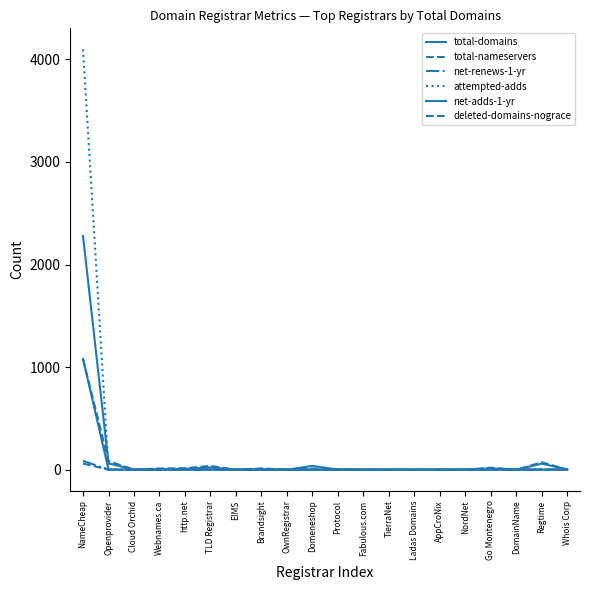

Reading left to right, what are all the values shown in this chart?

total-domains: 2277	62	0	4	7	23	0	2	0	37	1	1	0	0	0	0	12	0	59	2
total-nameservers: 1080	84	0	12	15	37	0	13	0	11	3	2	0	0	0	0	20	0	72	2
net-renews-1-yr: 86	1	0	0	1	1	0	0	0	1	0	0	0	0	0	0	7	0	4	0
attempted-adds: 4098	3	0	0	0	2	0	0	0	0	0	0	0	0	0	0	0	0	1	0
net-adds-1-yr: 1080	2	0	0	0	2	0	0	0	0	0	0	0	0	0	0	0	0	0	0
deleted-domains-nograce: 60	1	0	0	0	0	0	0	0	0	0	0	0	0	0	0	0	0	2	0